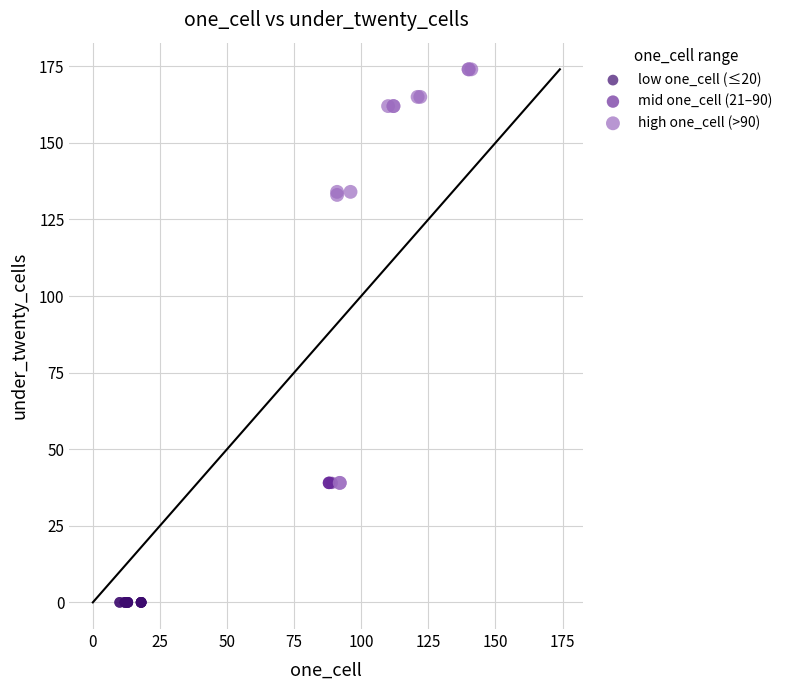

Which series reaches the maximum Y coordinate?

high one_cell (>90)